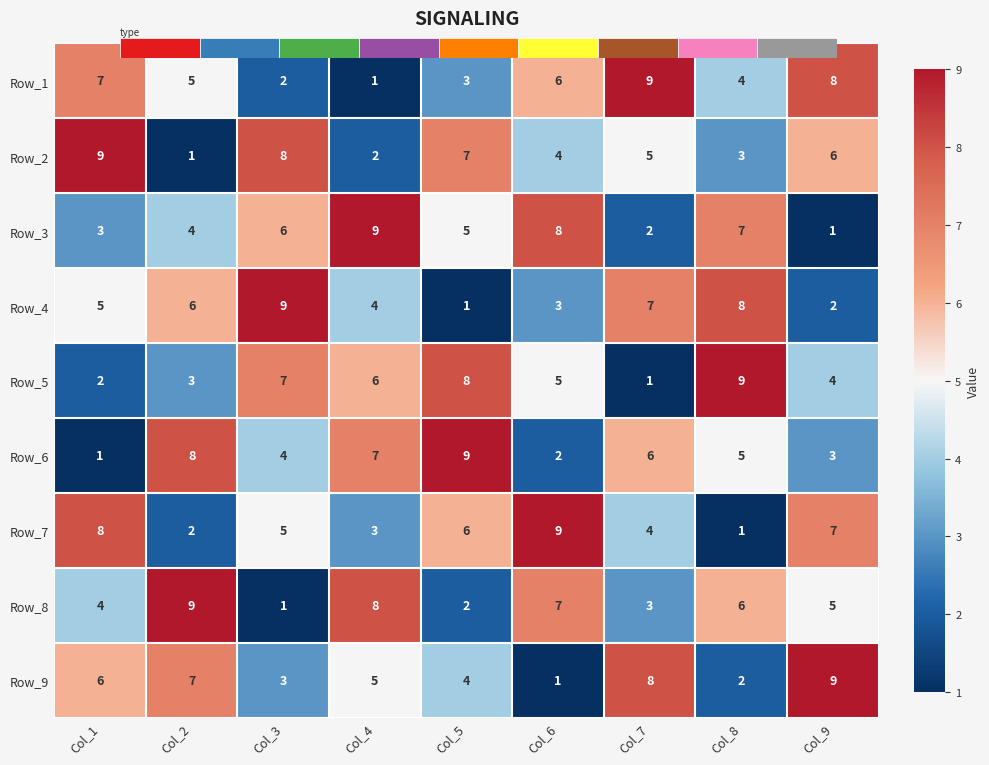

What is the maximum value for Row_4?

9